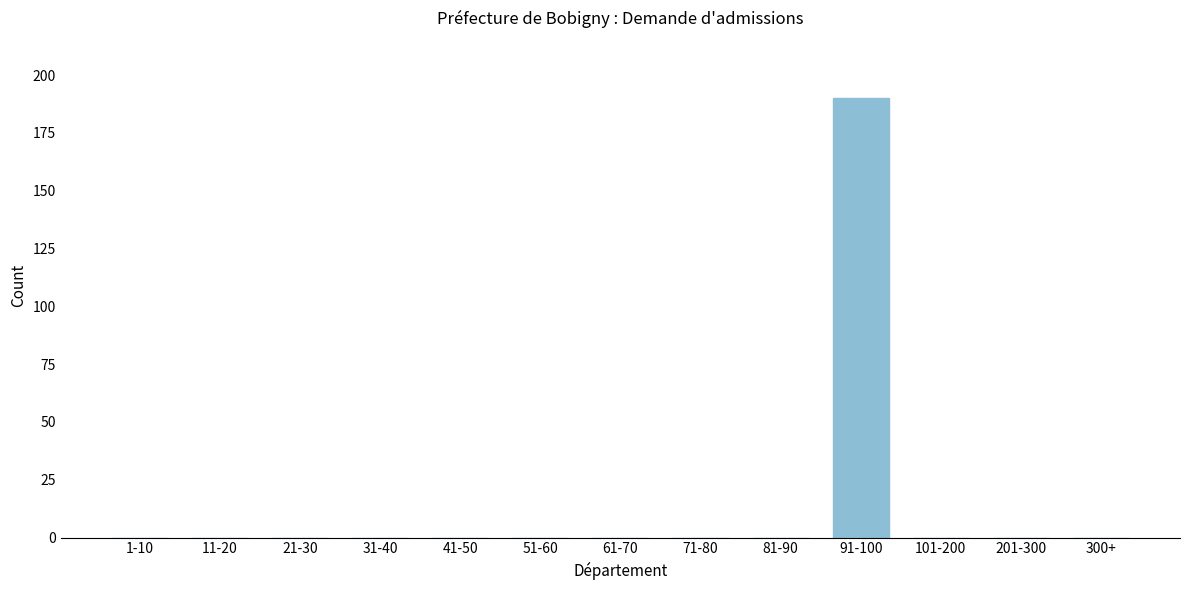

Reading right to left, transcribe all the data shown in this chart.

300+=0	201-300=0	101-200=0	91-100=190	81-90=0	71-80=0	61-70=0	51-60=0	41-50=0	31-40=0	21-30=0	11-20=0	1-10=0